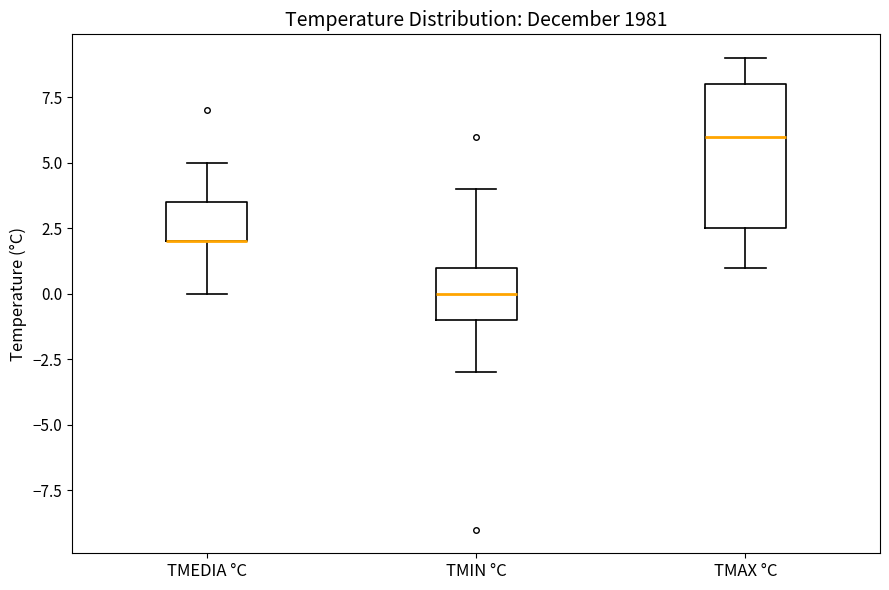

Reading left to right, transcribe this box plot: for each box, give where its median line is, the range the box spans, and where its two whiskers end, as read against the y-axis. The values are not printed on the chart, so give them approximately, as read against the axis.

TMEDIA °C: median 2.0 (drawn on the box's lower edge), box 2.0 to 3.5, whiskers 0.0 to 5.0
TMIN °C: median 0.0, box -1.0 to 1.0, whiskers -3.0 to 4.0
TMAX °C: median 6.0, box 2.5 to 8.0, whiskers 1.0 to 9.0